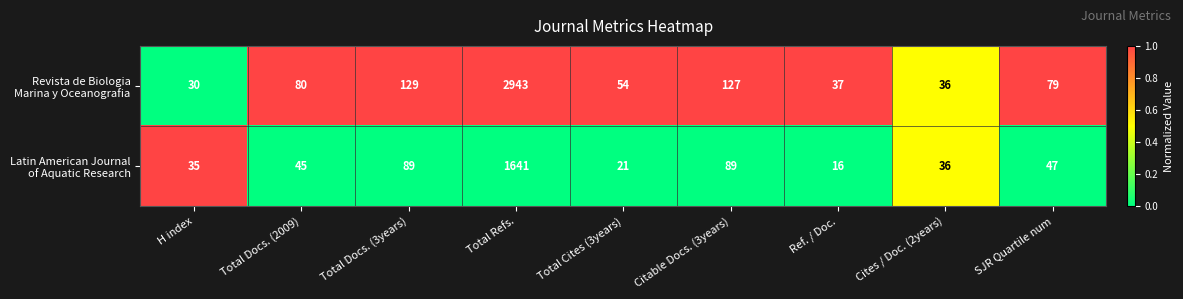

At which category is the sum across all series the highest?

Total Refs.